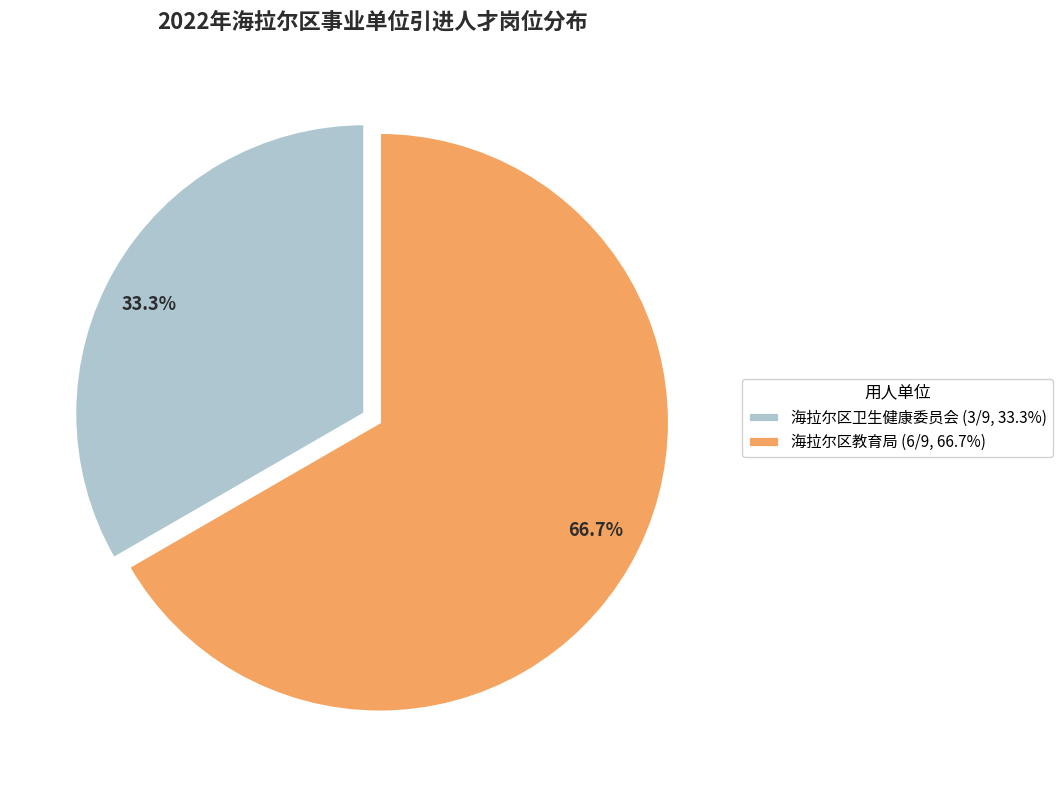

To the nearest percent, what portion does 海拉尔区卫生健康委员会 represent?

33%